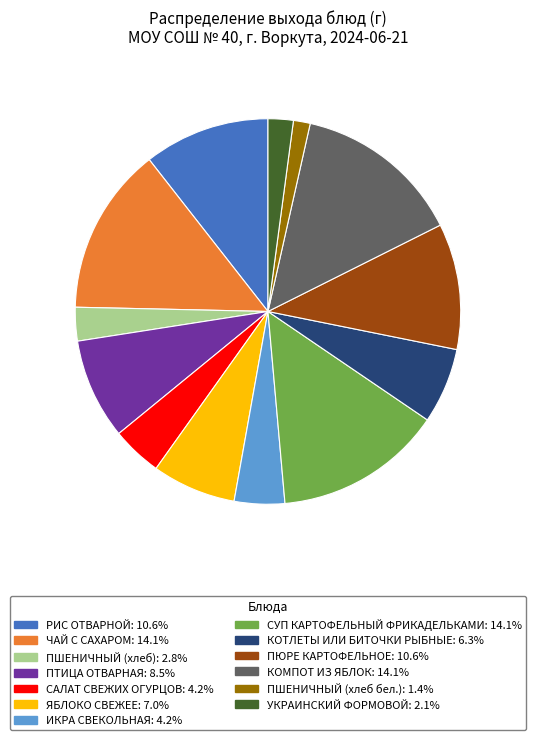

Is there any slice that represents more than half of the pie?

No